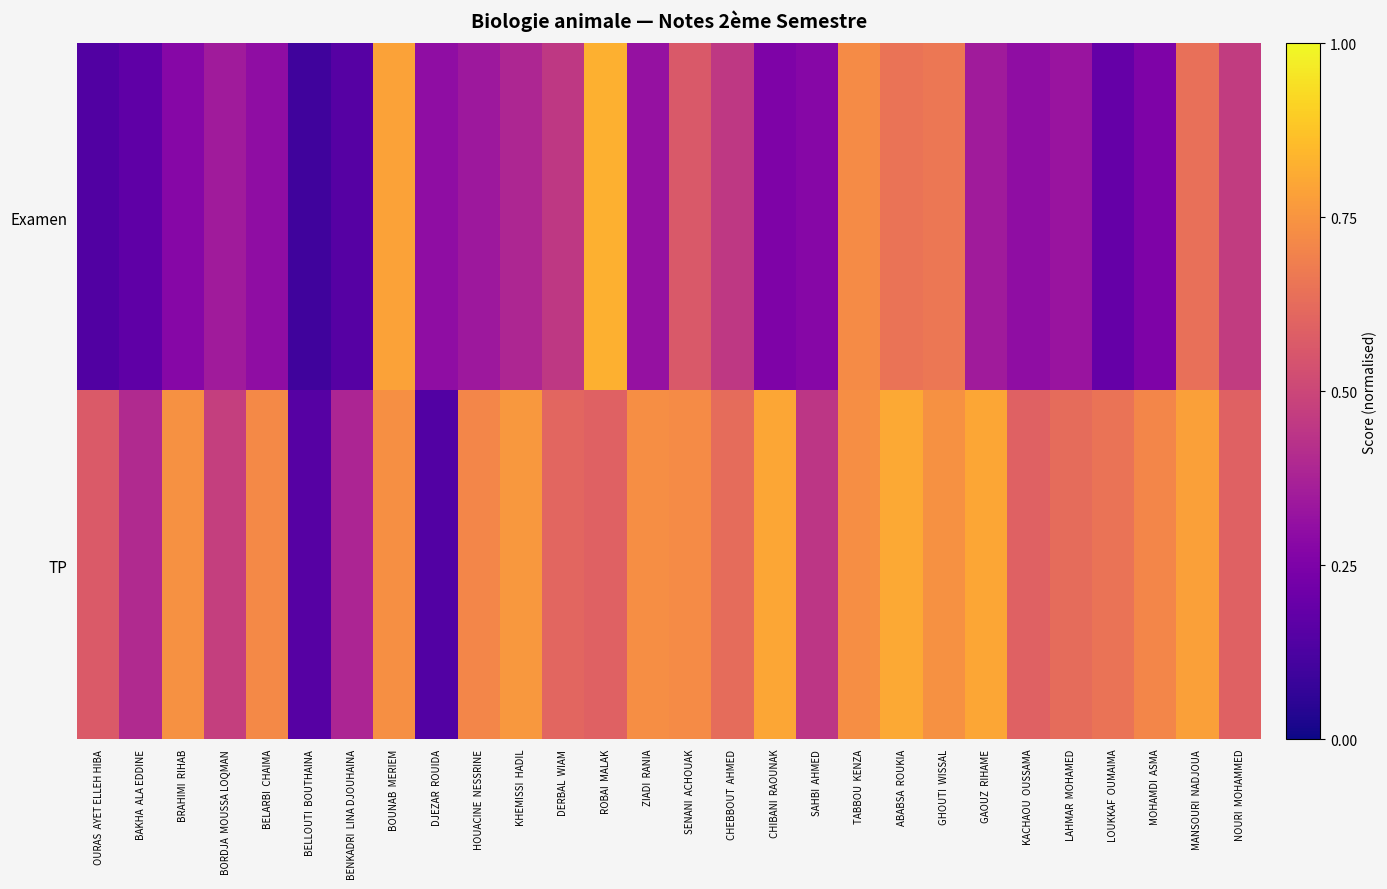

Between HOUACINE NESSRINE and SENANI ACHOUAK, which series saw the biggest shift?

Examen